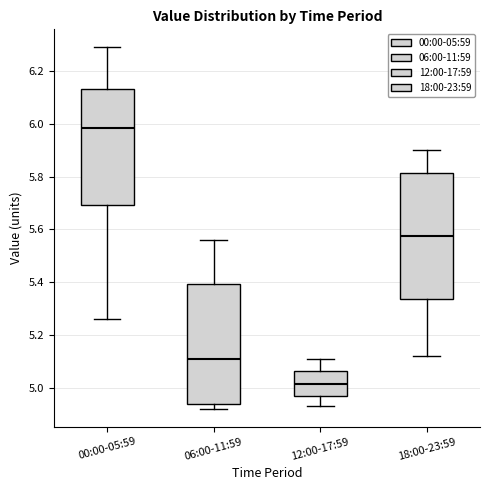

Reading left to right, read every box against the y-axis: the position of its median line, the range the box covers, and the ends of its whiskers. The values are not printed on the chart, so give them approximately, as read against the axis.

00:00-05:59: median 5.98, box 5.70 to 6.14, whiskers 5.26 to 6.30
06:00-11:59: median 5.12, box 4.94 to 5.40, whiskers 4.92 to 5.56
12:00-17:59: median 5.02, box 4.96 to 5.06, whiskers 4.94 to 5.12
18:00-23:59: median 5.58, box 5.34 to 5.82, whiskers 5.12 to 5.90